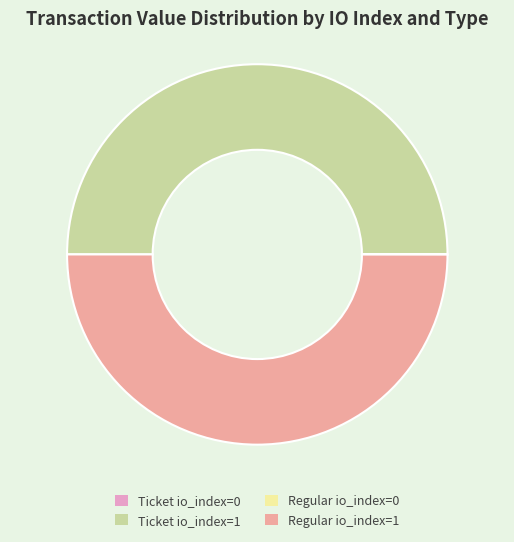

True or false: Regular io_index=1 accounts for 50% of the total.

True